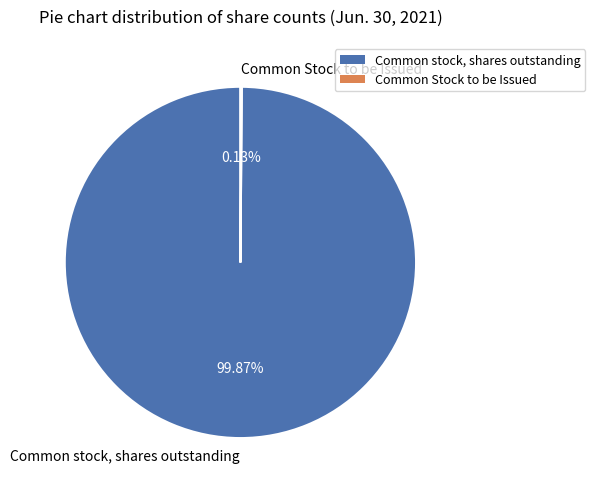

Which slice is the largest?

Common stock, shares outstanding